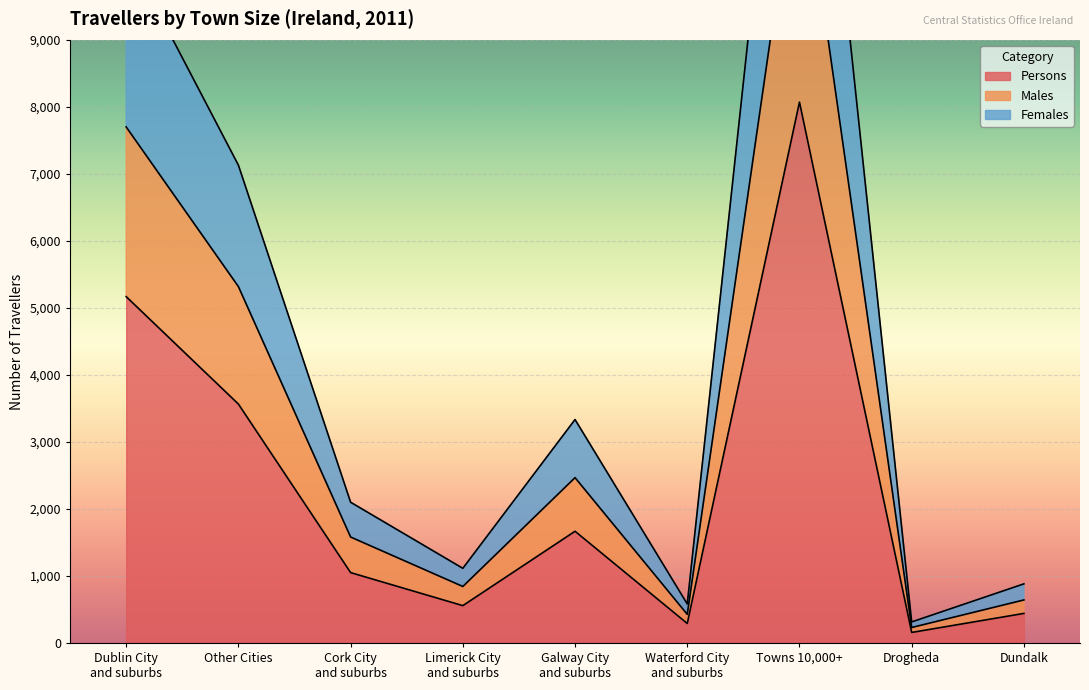

Is it true that Persons equals 8071 at Towns 10,000+?

True